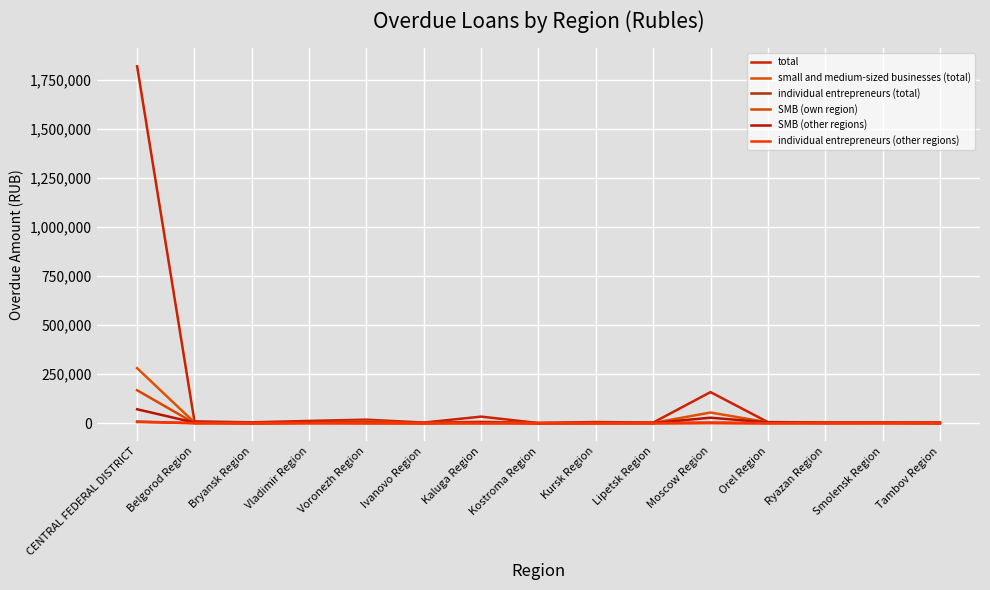

Is this an area chart (filled region under the line)?

No